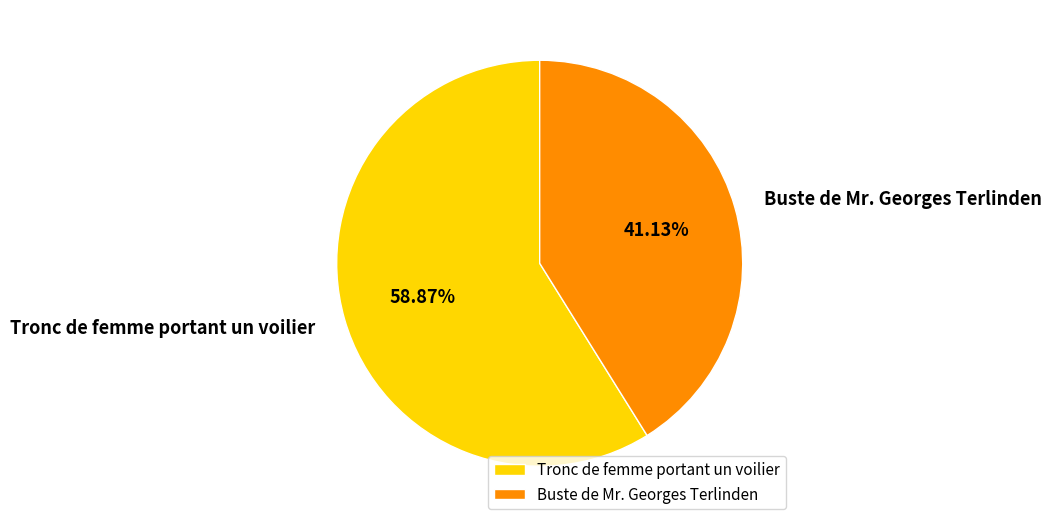

True or false: Buste de Mr. Georges Terlinden accounts for 27% of the total.

False